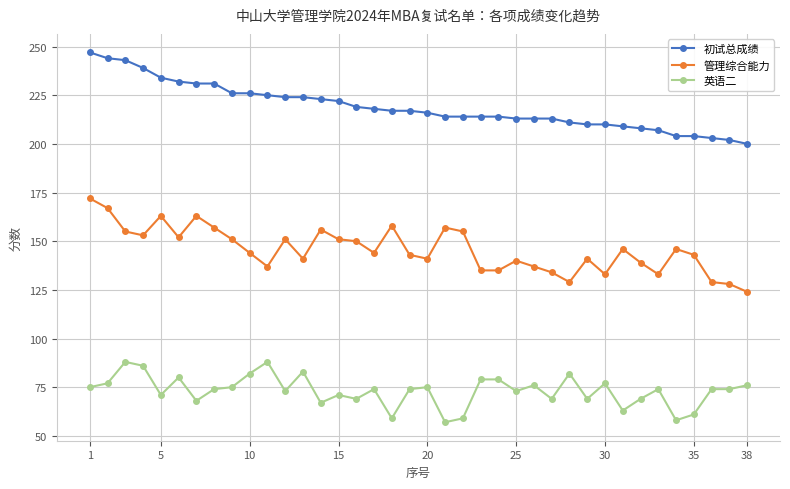

True or false: 英语二 and 初试总成绩 intersect in this chart.

False